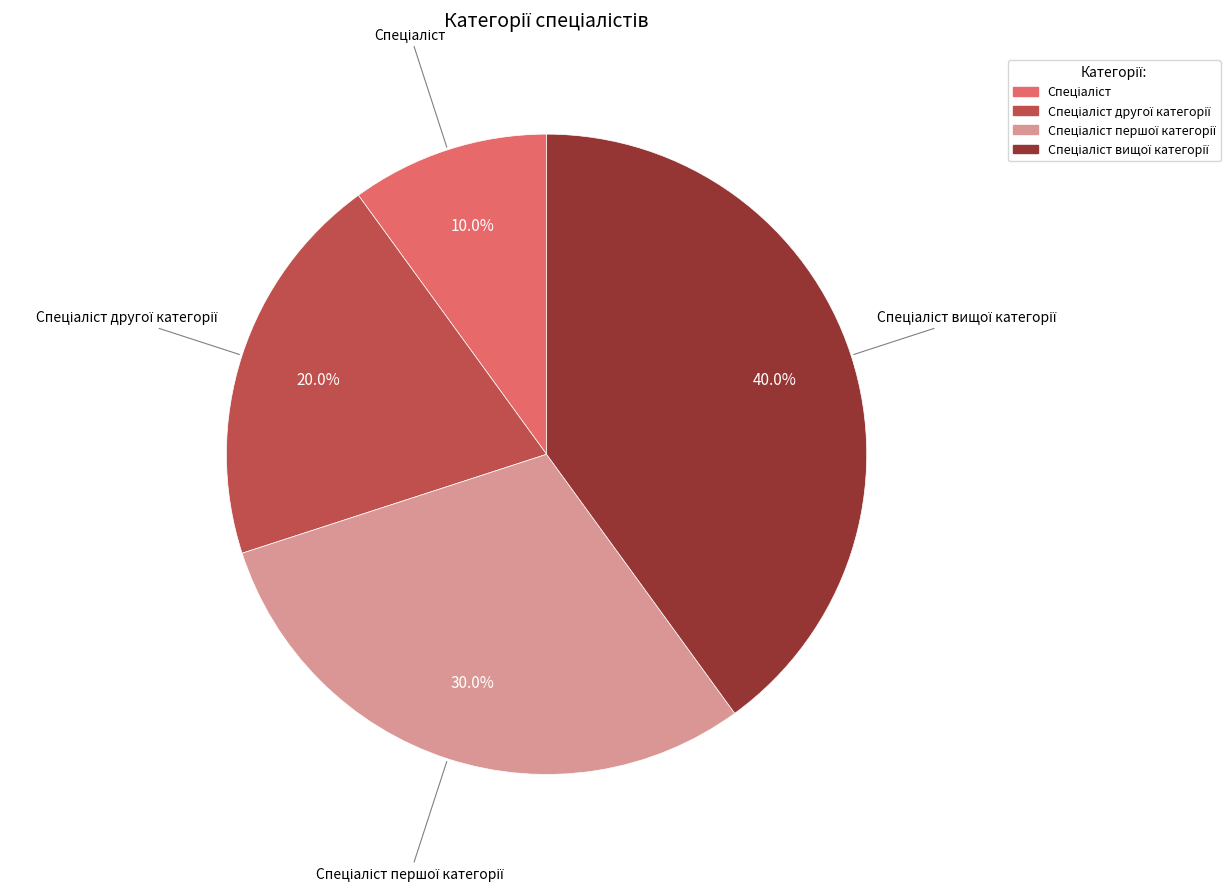

Is there a majority slice in this chart?

No